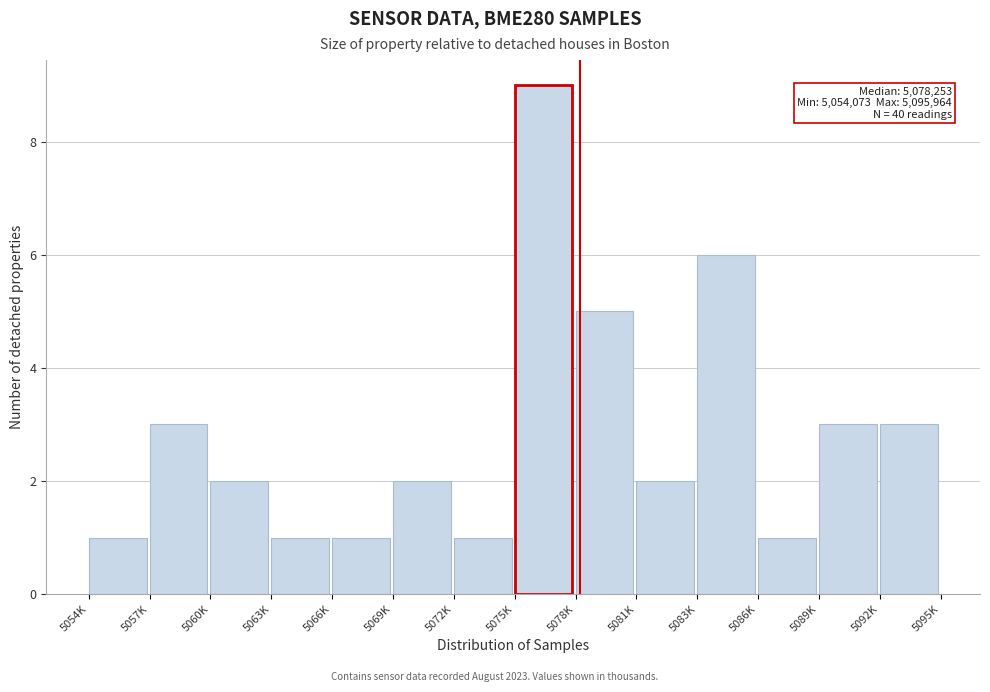

Reading right to left, list all the values displayed in this chart.

3	3	1	6	2	5	9	1	2	1	1	2	3	1